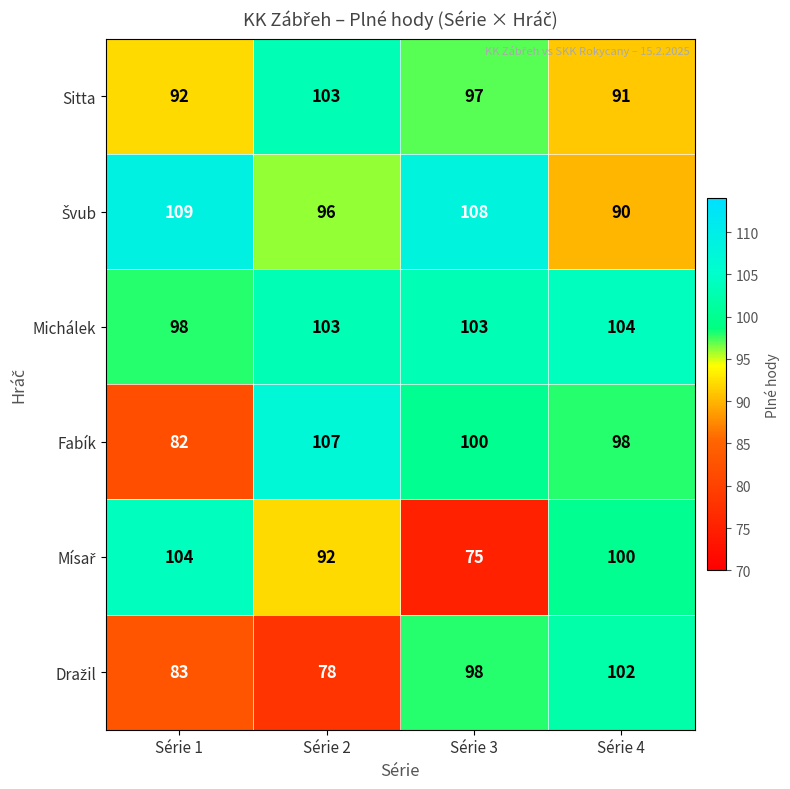

Which label corresponds to the largest value in the chart?

Série 1